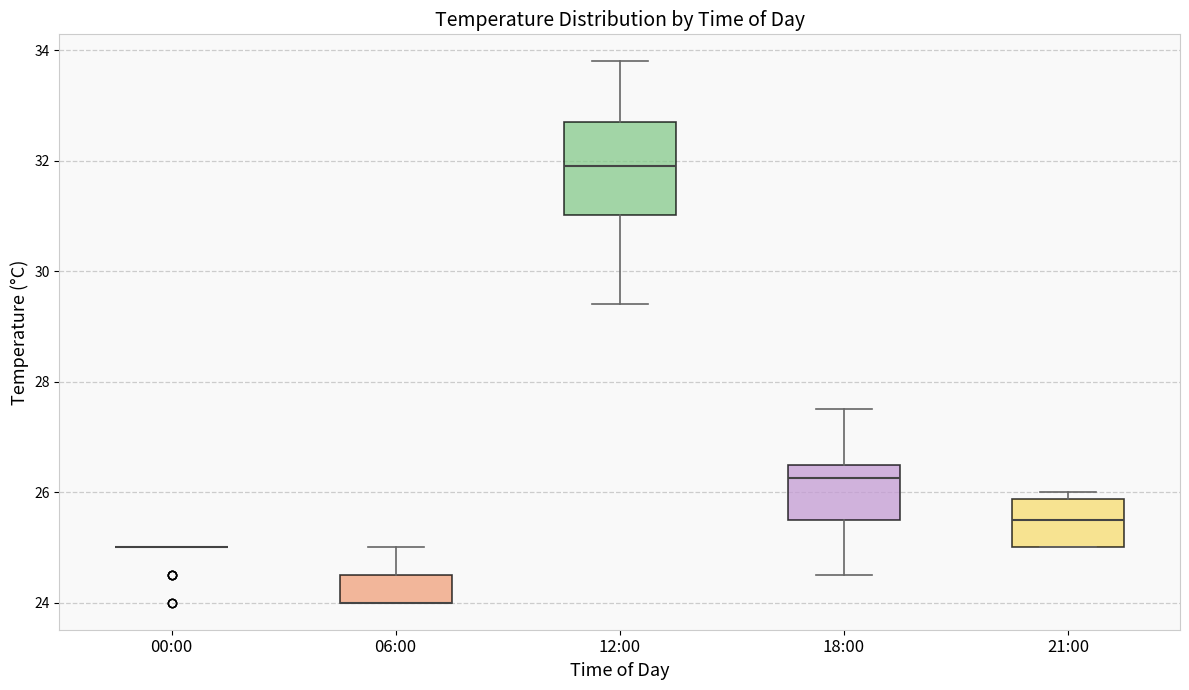

Where does the lower whisker of the box for 18:00 end on the y-axis? The values are not printed on the chart, so give them approximately, as read against the axis.

24.6